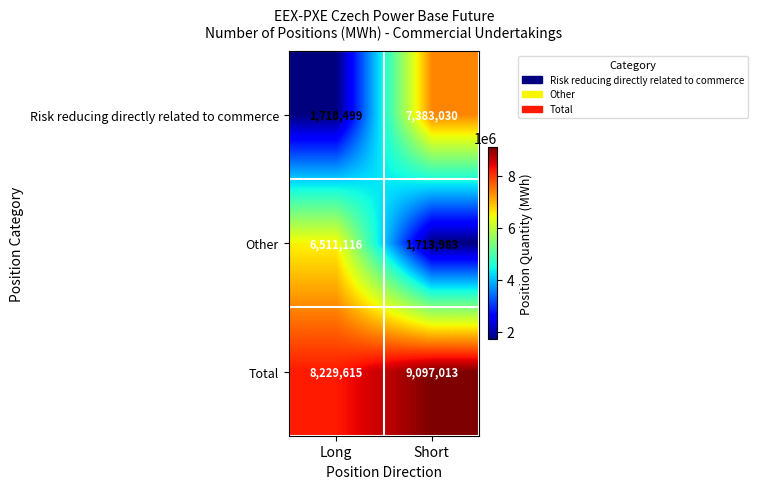

Which series has the largest total across all categories?

Total